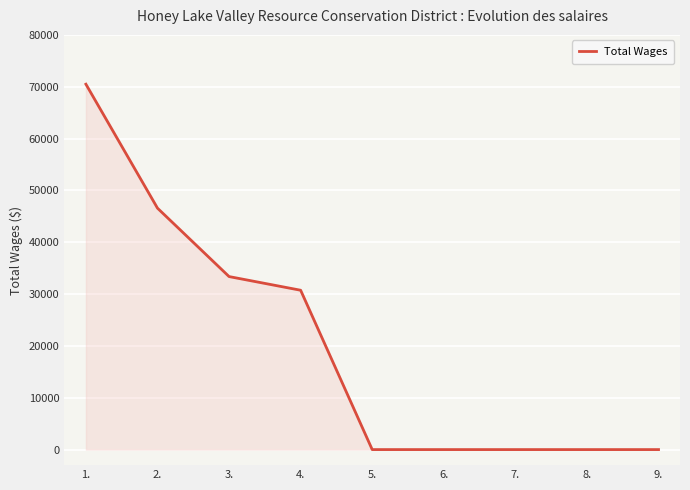

What is the difference between the second highest and second lowest values?

46575